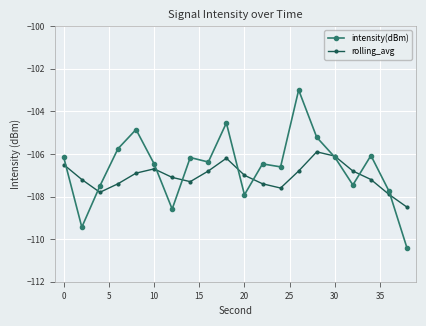

What is the difference between the maximum and minimum values in the intensity(dBm) series?

7.4